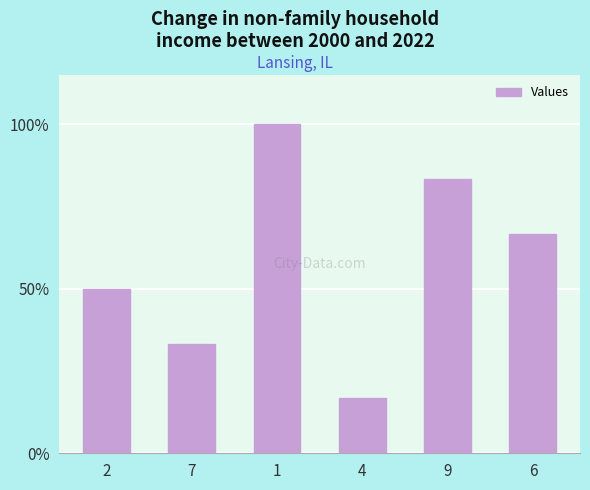

Are the bars horizontal?

No